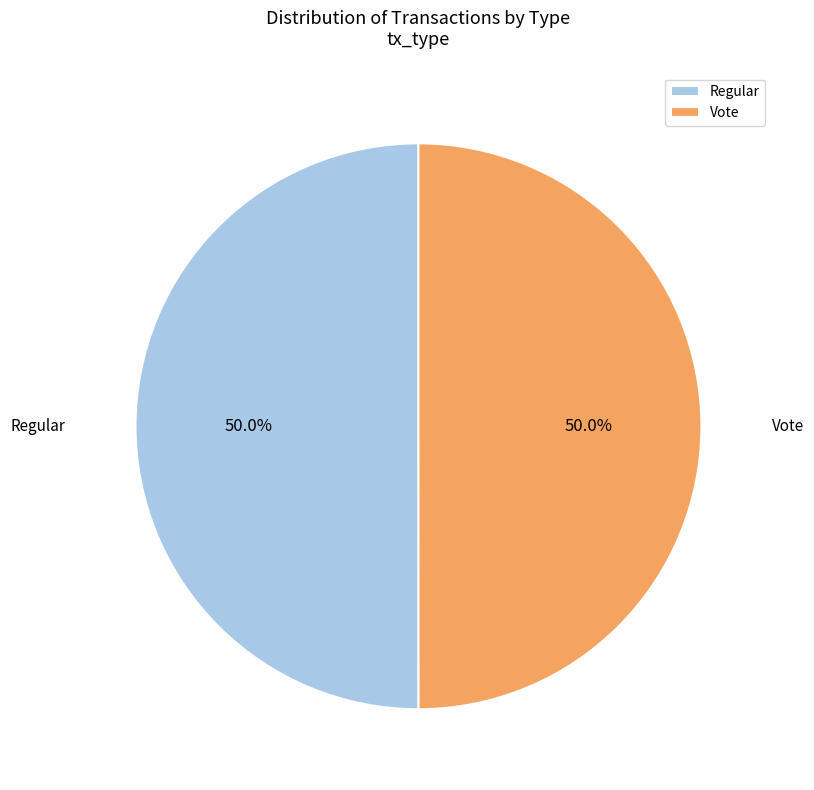

Is it true that Vote is 55% of the pie?

False